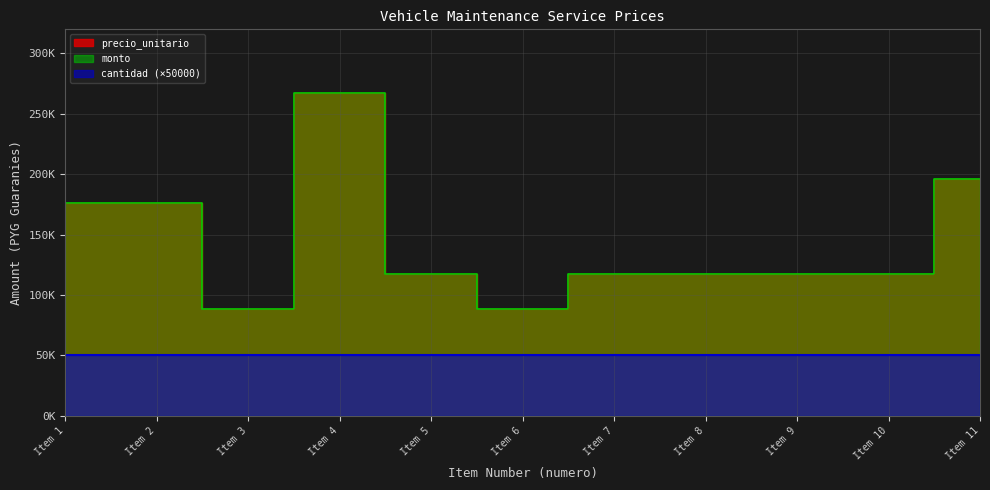

At which label does monto reach its minimum?

Item 3